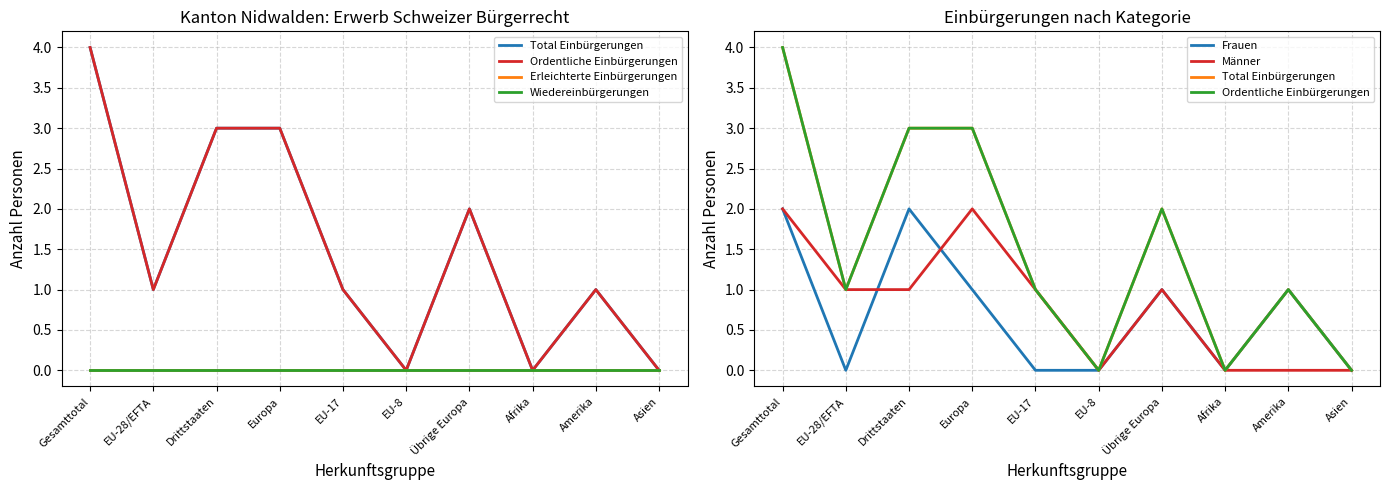

At which label is Frauen closest to 1?

Europa